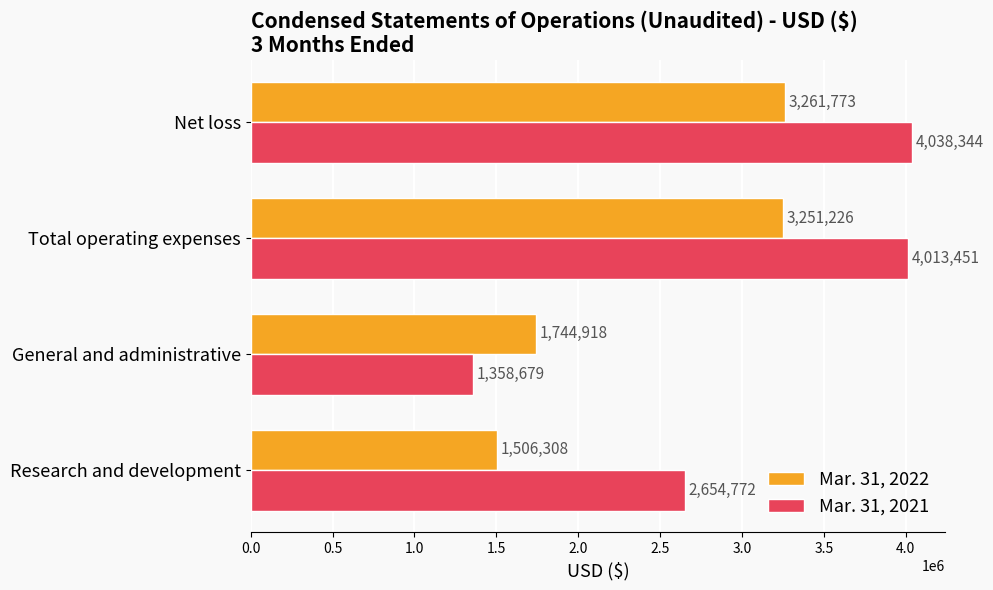

What is the difference between the maximum and minimum values in the Mar. 31, 2022 series?

1755465